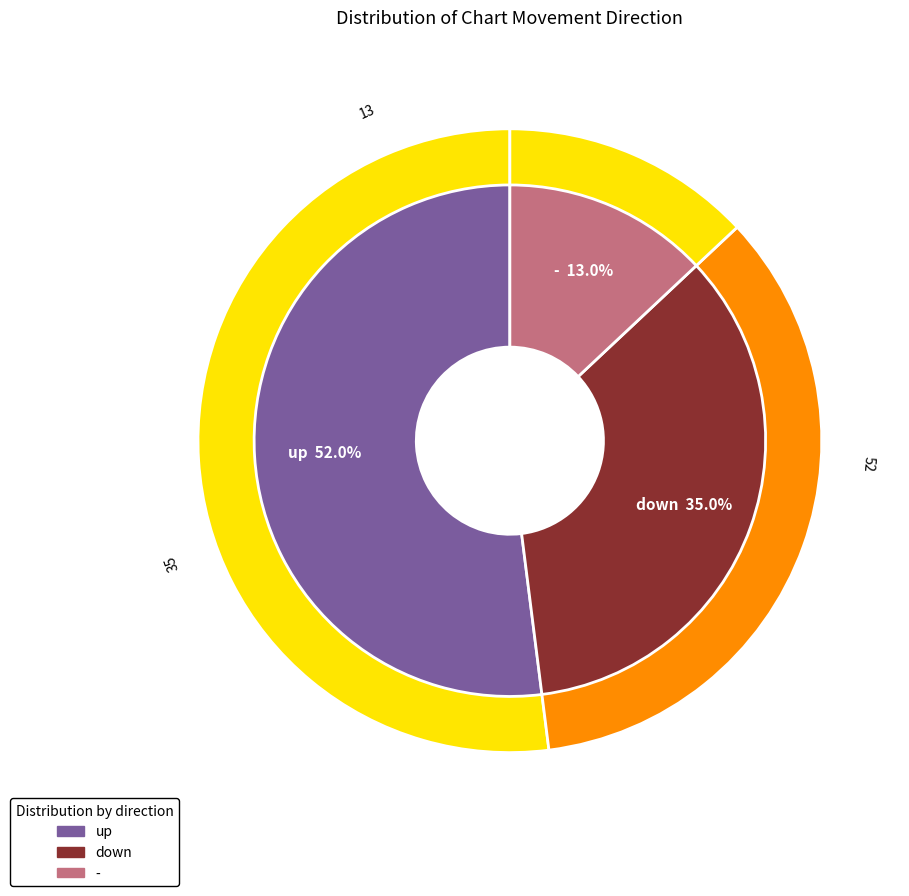

Is it true that - is 13% of the pie?

True